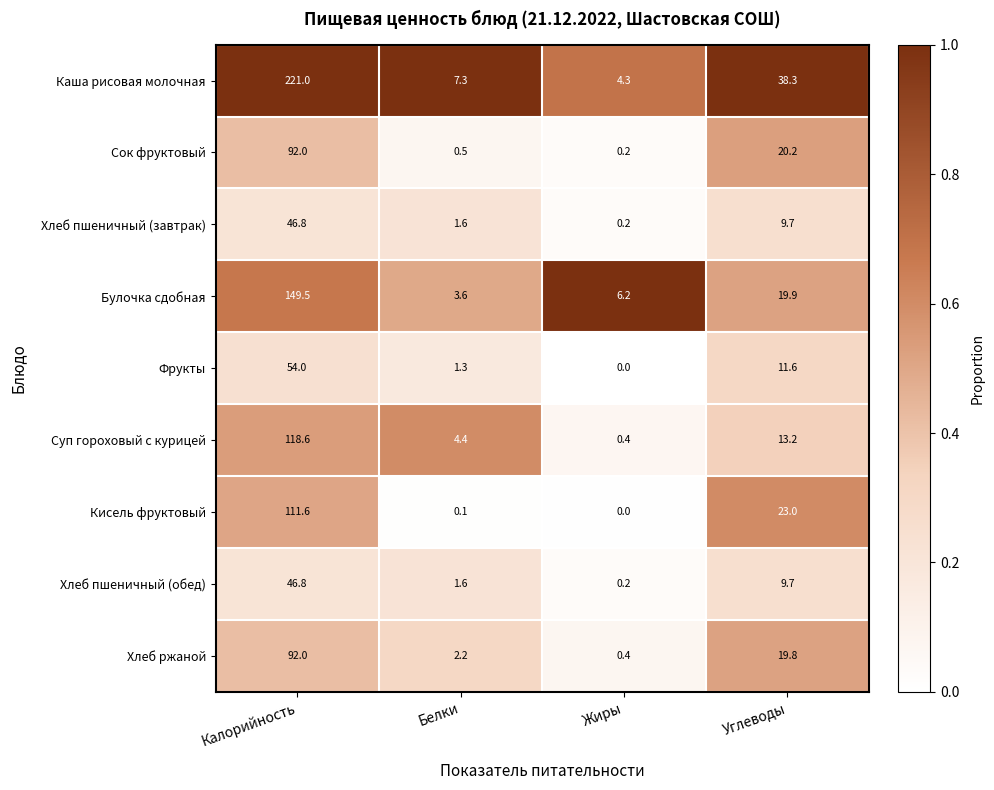

Is it true that Кисель фруктовый equals 0.1 at Белки?

True